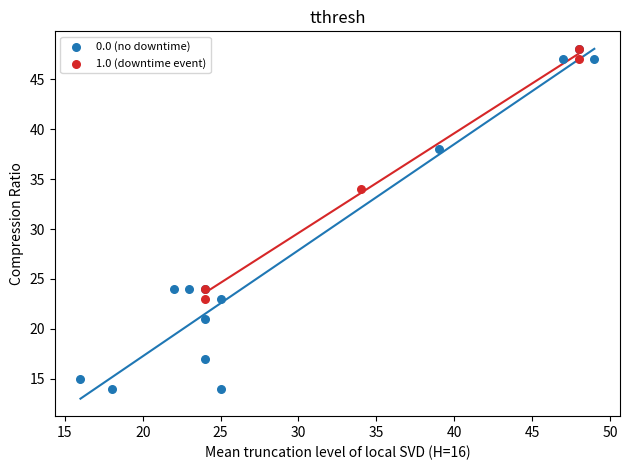

Which series contains the lowest Y value?

0.0 (no downtime)